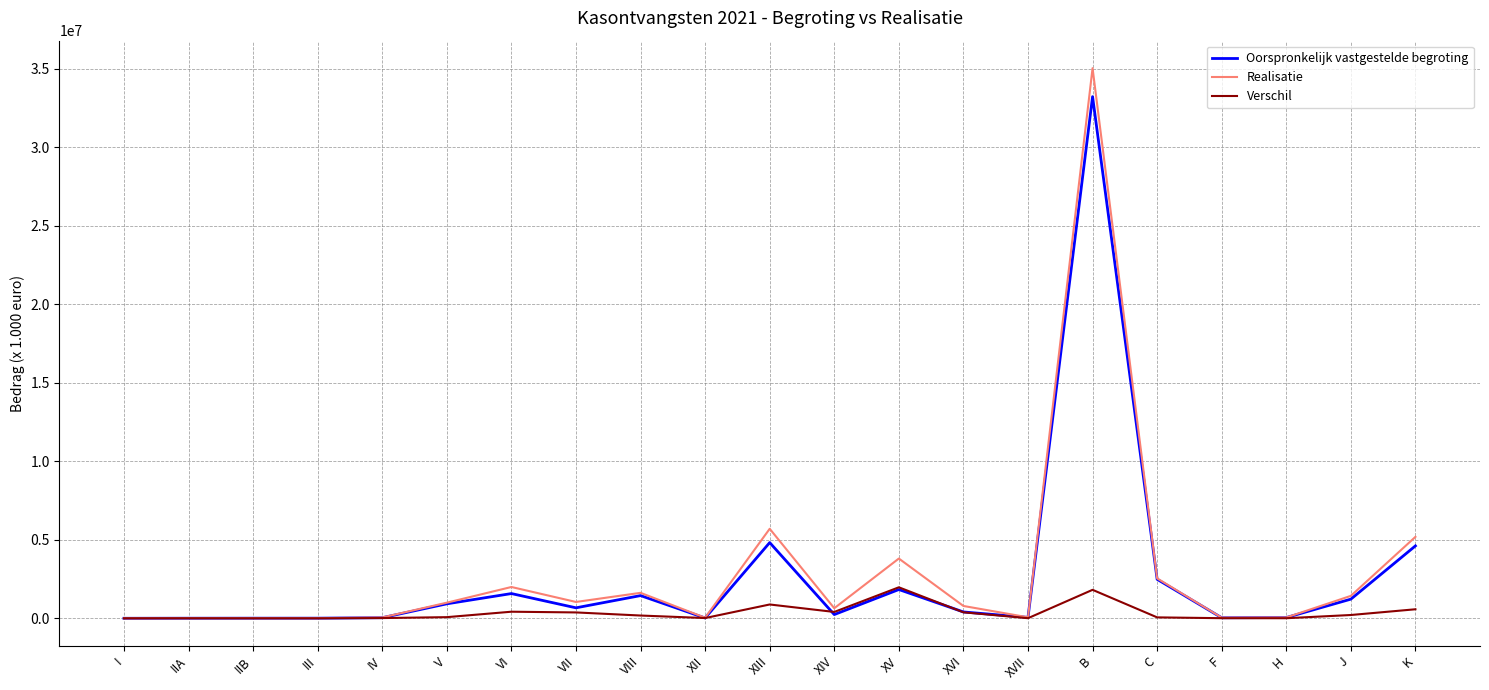

True or false: Oorspronkelijk vastgestelde begroting has a value of 921285 at V.

True